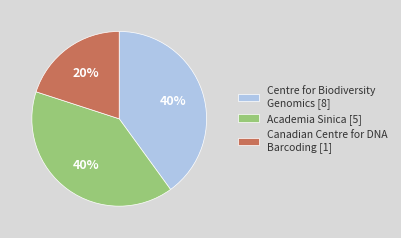

Count the number of slices in the pie.

3